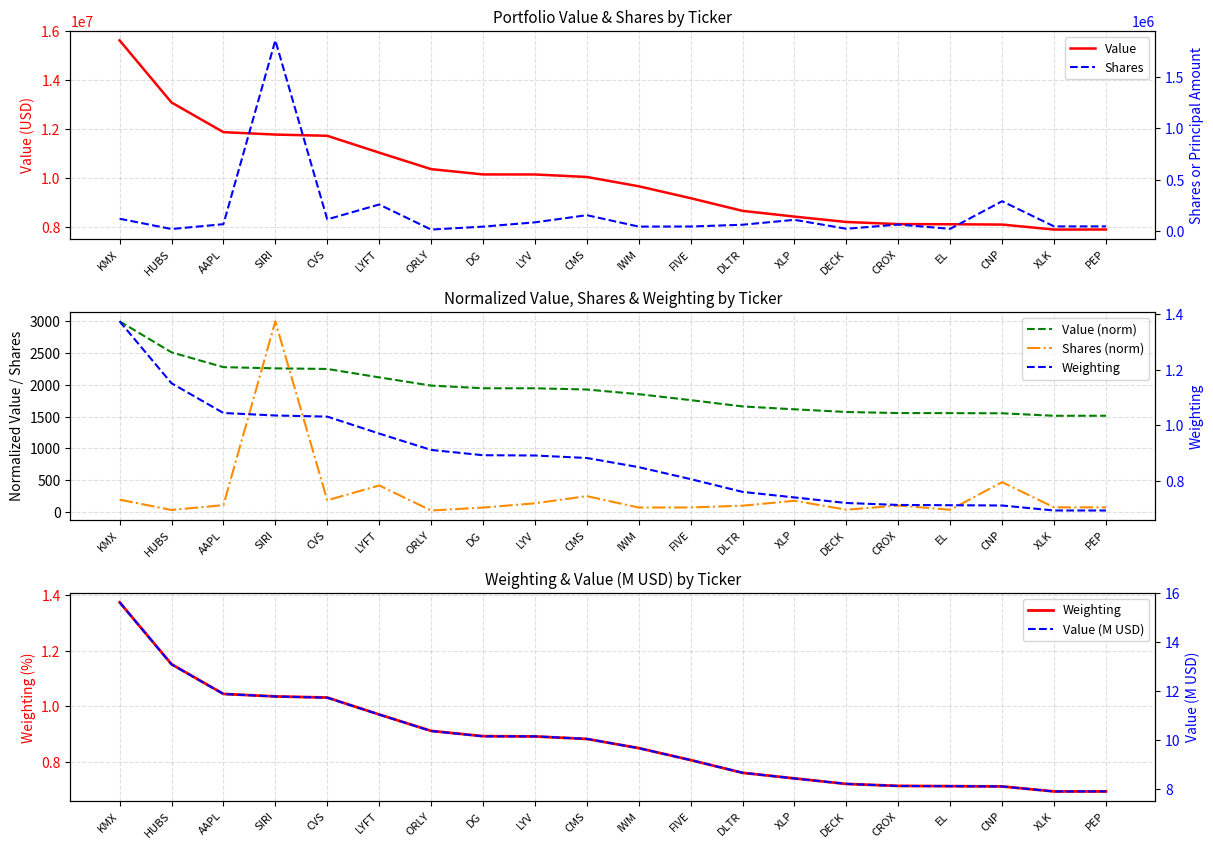

At which category is the sum across all series the highest?

KMX